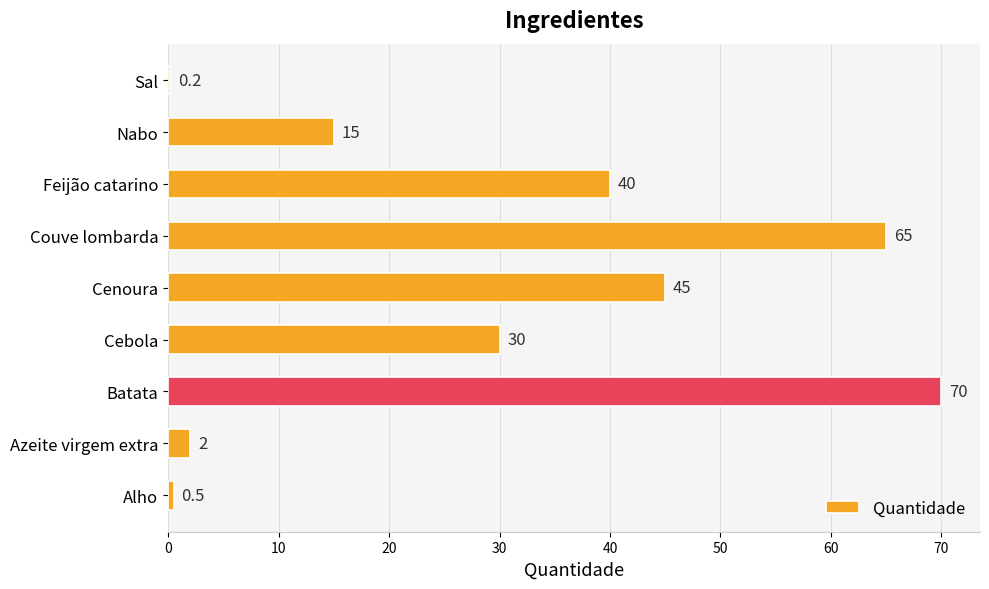

Reading bottom to top, transcribe all the data shown in this chart.

Alho=0.5	Azeite virgem extra=2.0	Batata=70.0	Cebola=30.0	Cenoura=45.0	Couve lombarda=65.0	Feijão catarino=40.0	Nabo=15.0	Sal=0.2